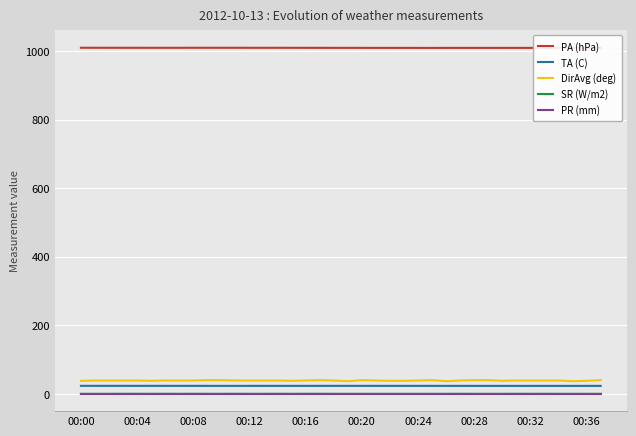

True or false: TA (C) and PA (hPa) intersect in this chart.

False